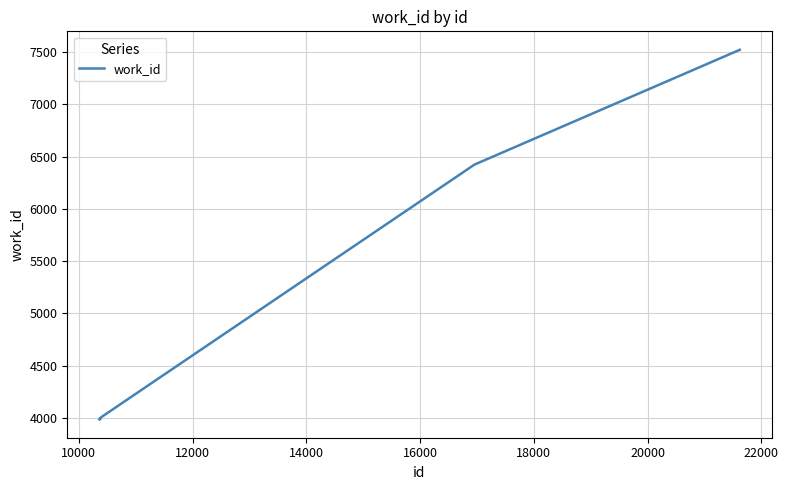

What is the smallest value displayed?

3988